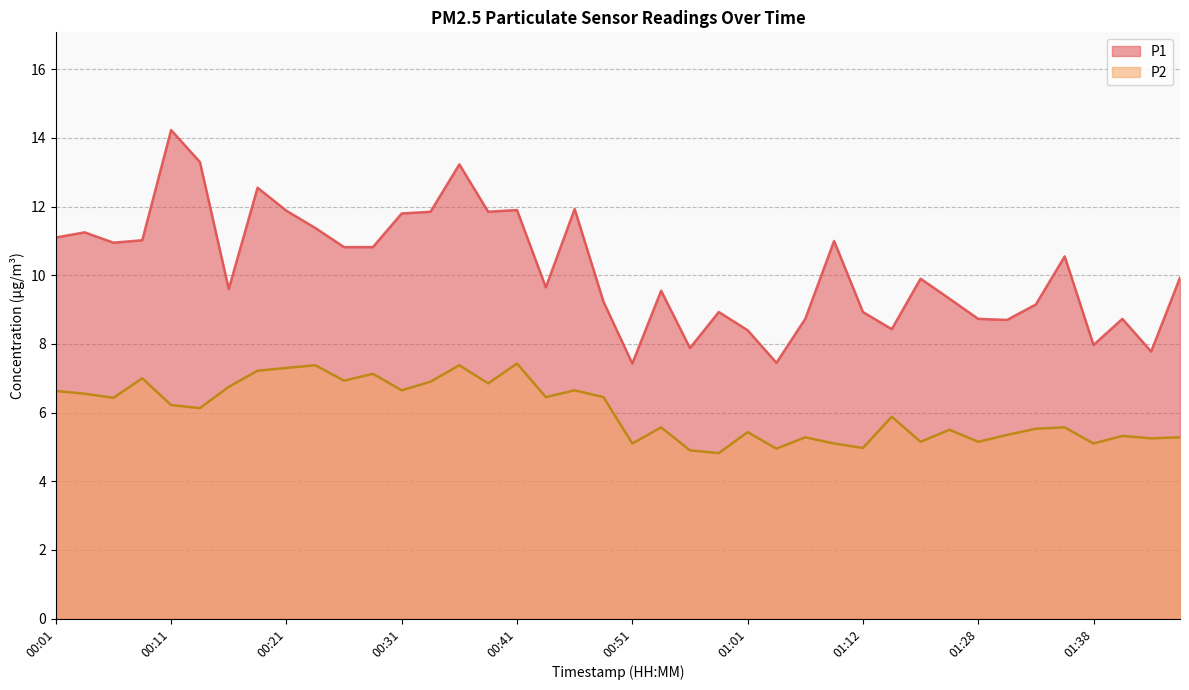

The P2 series shows 5.3 at 01:07. True or false?

True